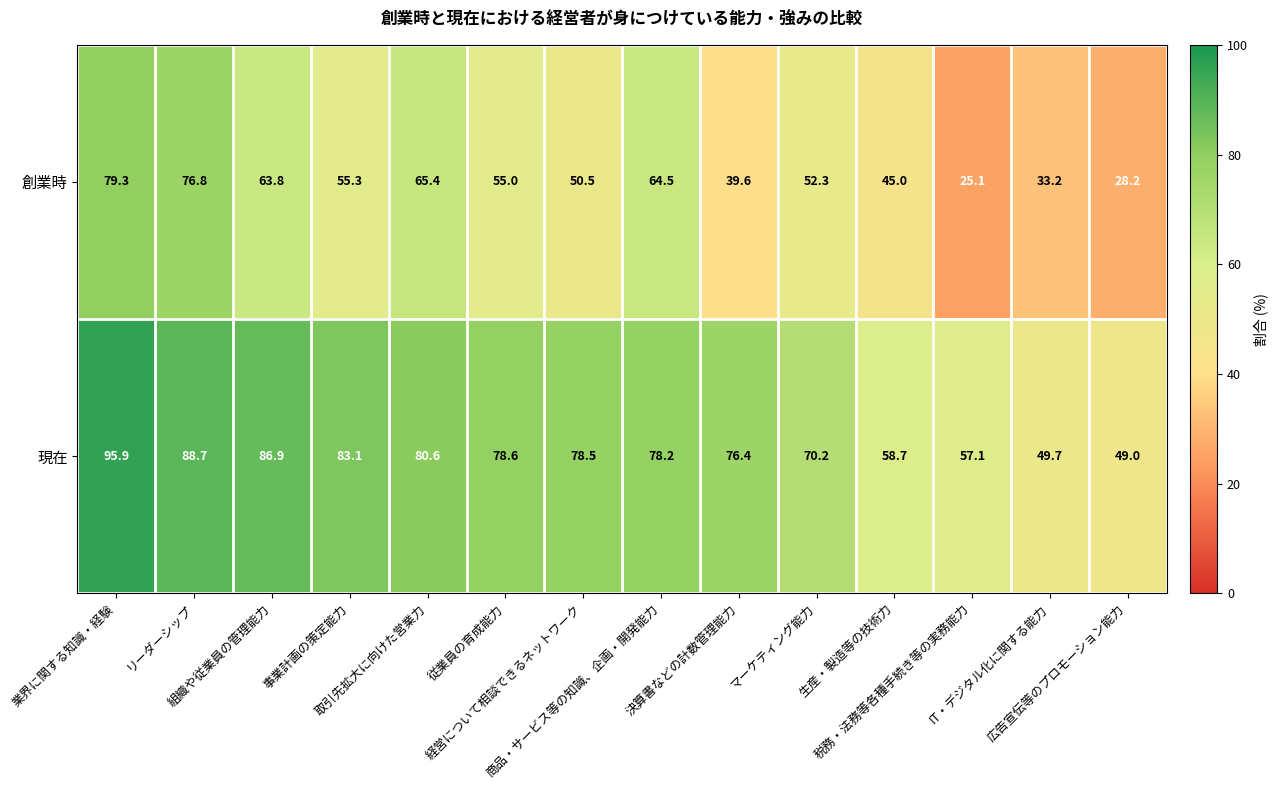

Rank the series by their average value, from lowest to highest.

創業時, 現在